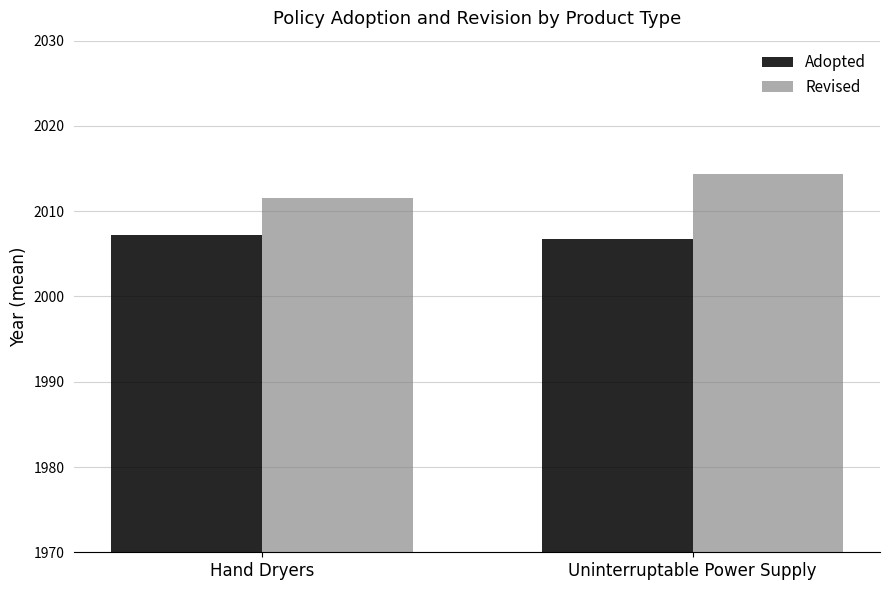

Does the chart contain stacked bars?

No